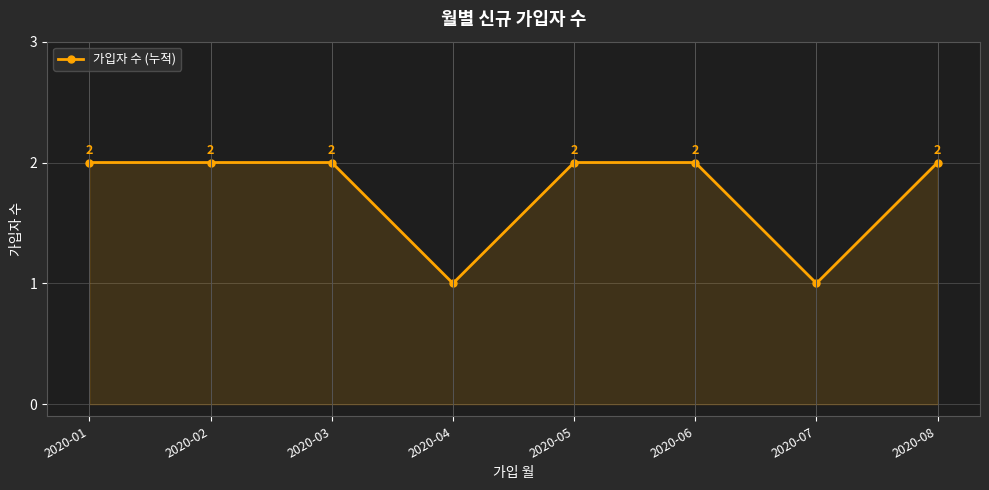

Where is the first local minimum?

2020-04